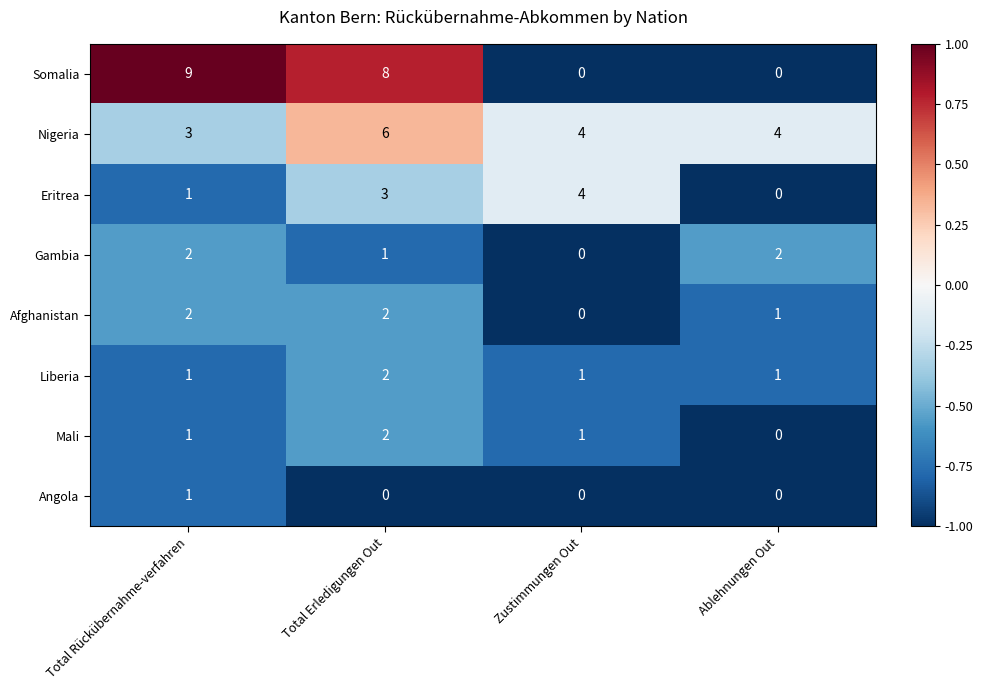

What is the difference between the maximum and minimum values in the Eritrea series?

4